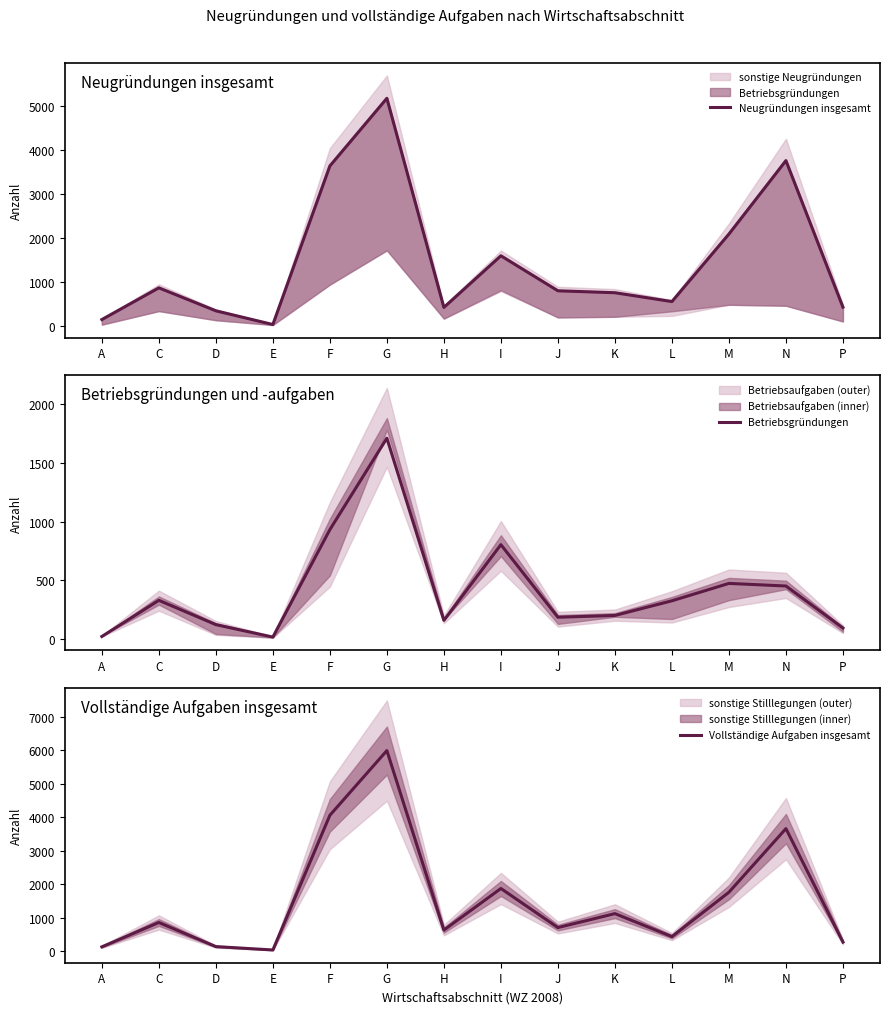

What is the highest value of the Vollständige Aufgaben insgesamt series?

5988